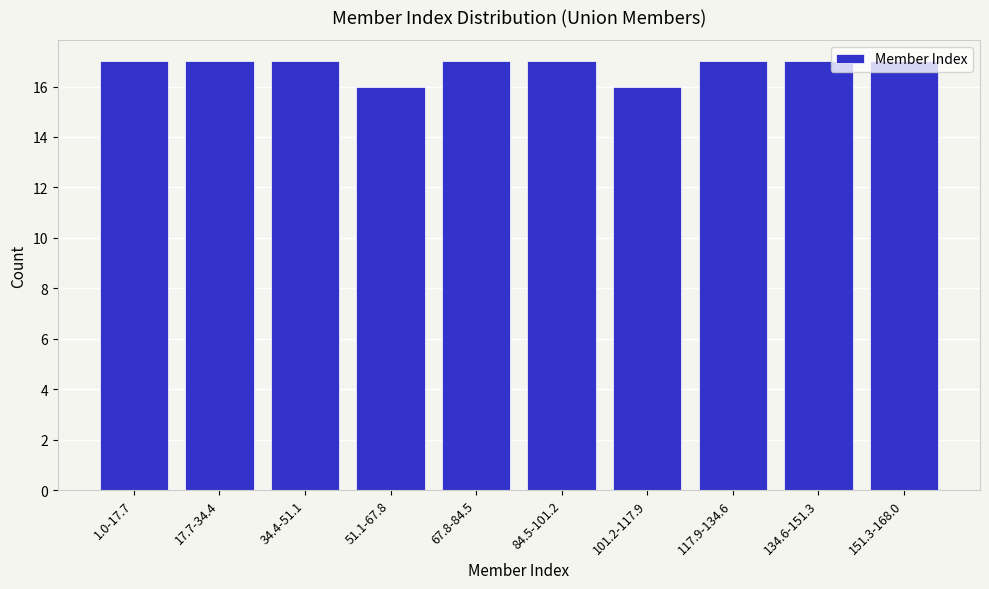

The value at 67.8-84.5 is 17. True or false?

True